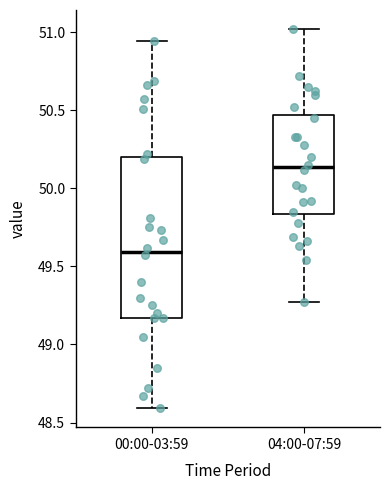

Where does the median line of the box for 00:00-03:59 sit on the y-axis? The values are not printed on the chart, so give them approximately, as read against the axis.

49.60